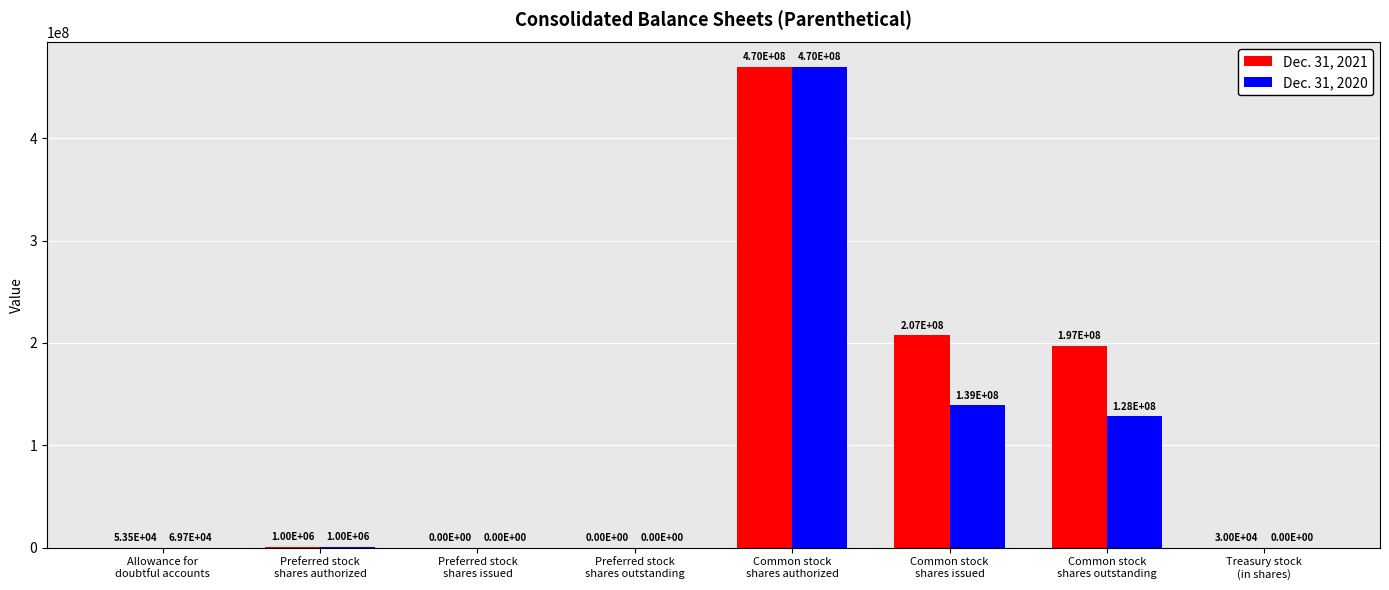

Which series has the largest total across all categories?

Dec. 31, 2021